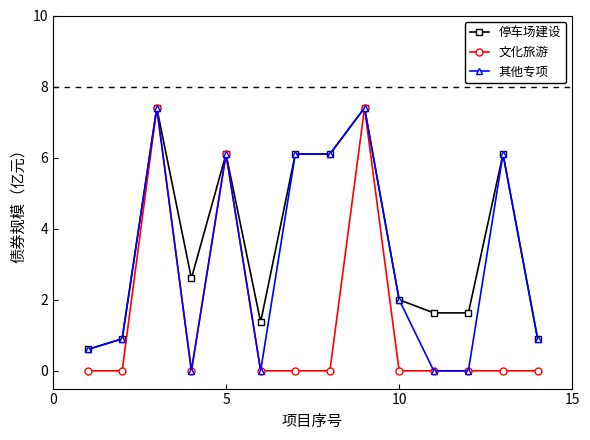

True or false: 停车场建设 has more than 1 interior local peaks.

True